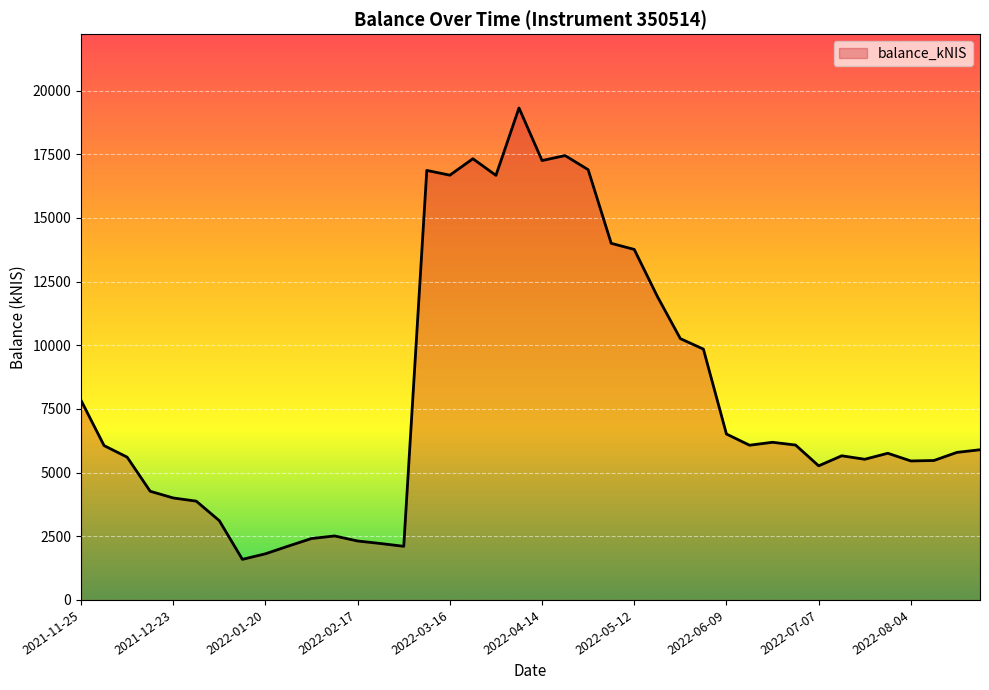

What is the maximum value shown in the chart?

19319.7